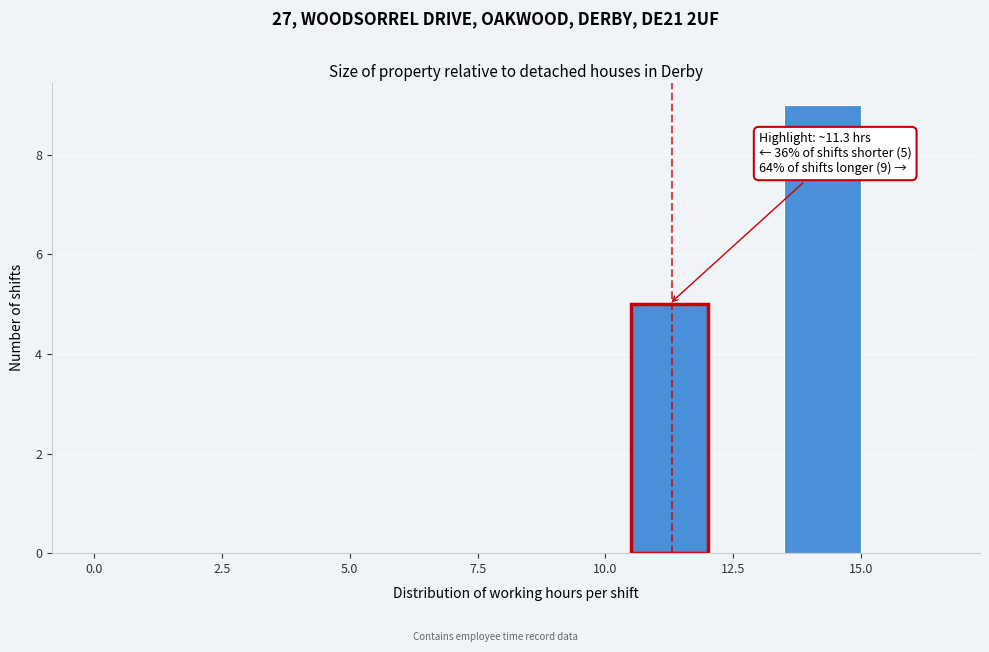

Around what value on the x-axis is the tallest bar? Give the approximate position of its centre, as read against the axis.

14.5